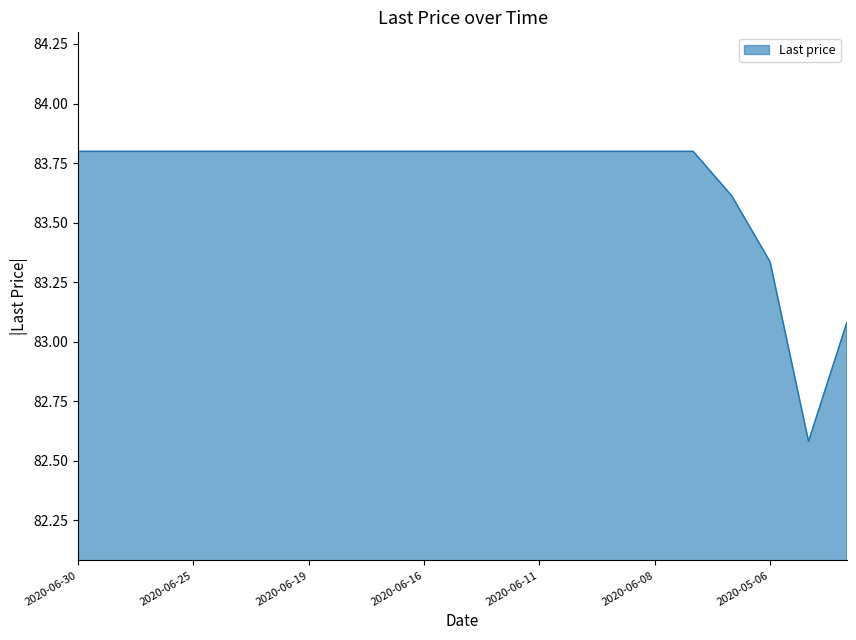

What is the greatest value displayed?

83.8